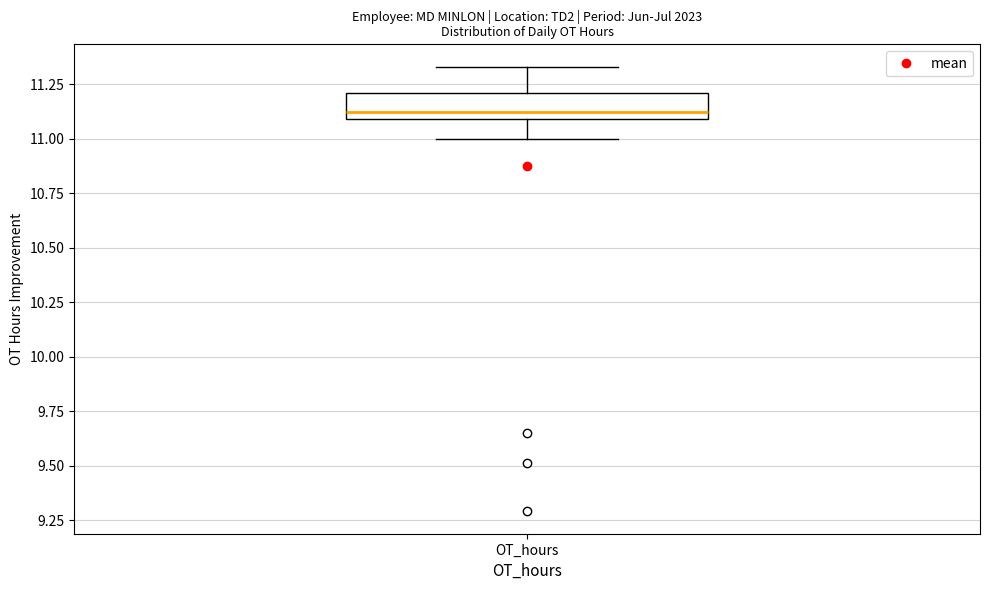

Transcribe this box plot: give where the median line is, the range the box spans, and where the two whiskers end, as read against the y-axis. The values are not printed on the chart, so give them approximately, as read against the axis.

median 11.10 (just above the box's lower edge), box 11.10 to 11.20, whiskers 11.00 to 11.35